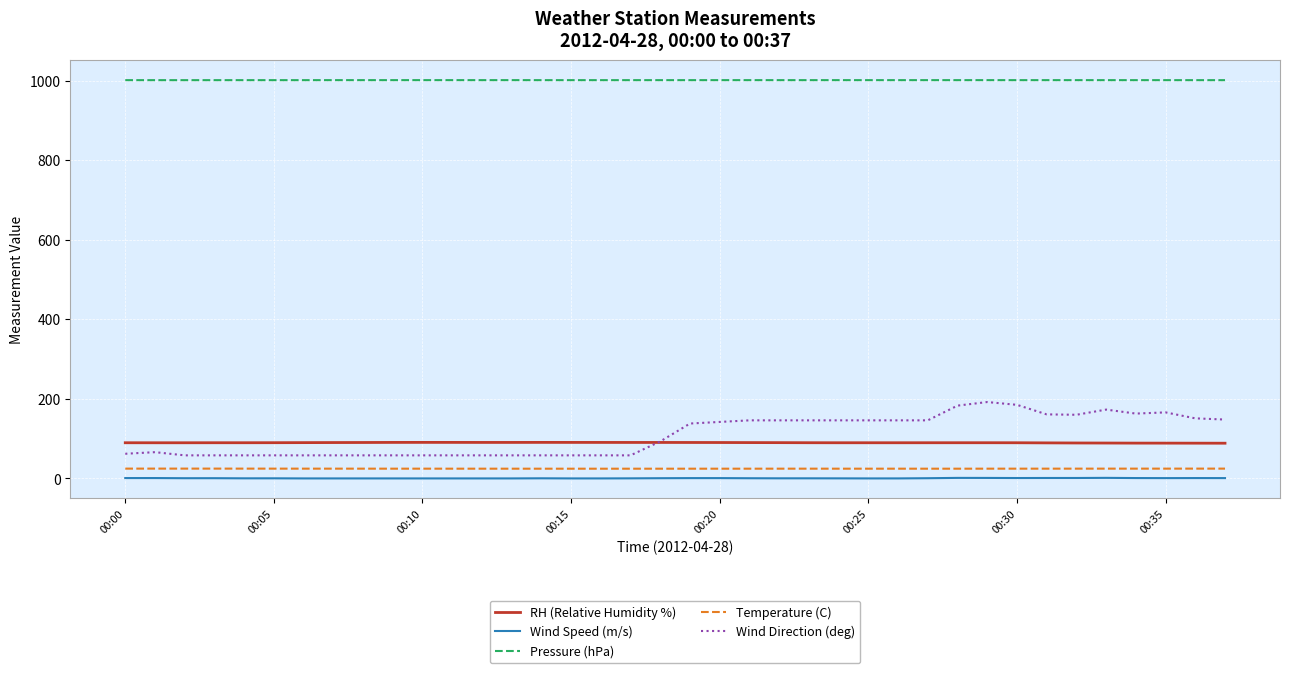

What is the minimum value for Pressure (hPa)?

1001.2